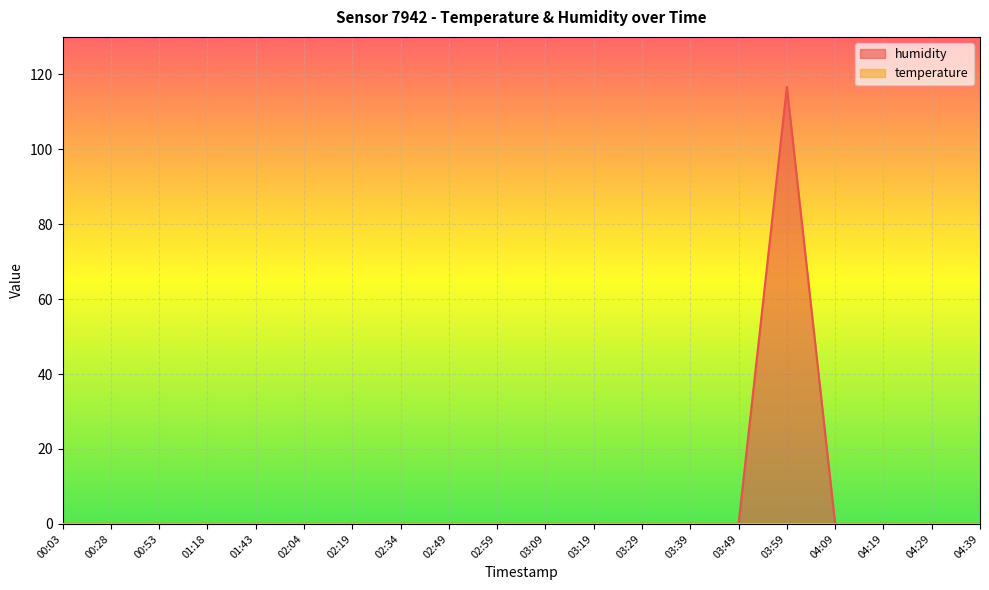

What is the difference between the maximum and minimum values?

116.7